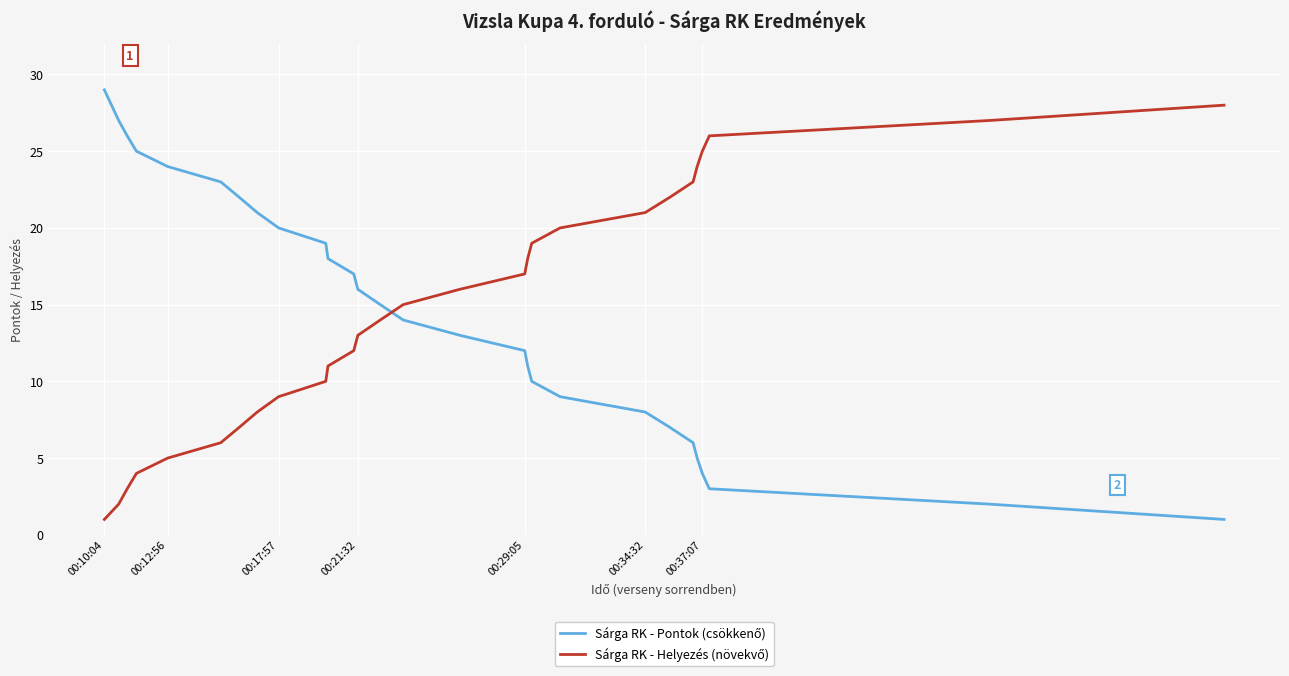

What is the maximum value shown in the chart?

29